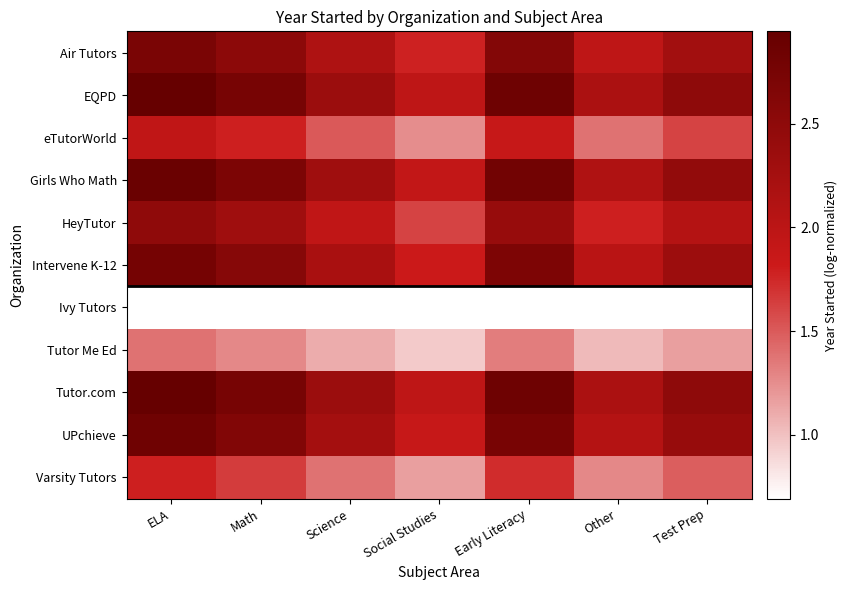

What is the difference between the highest and lowest values at Early Literacy?

2.2